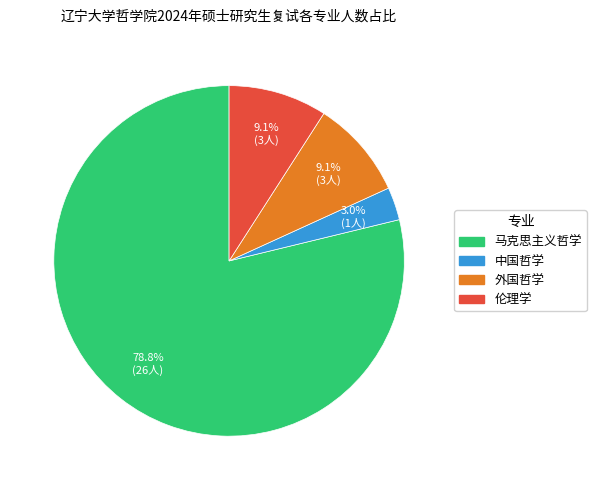

True or false: 外国哲学 accounts for 9% of the total.

True